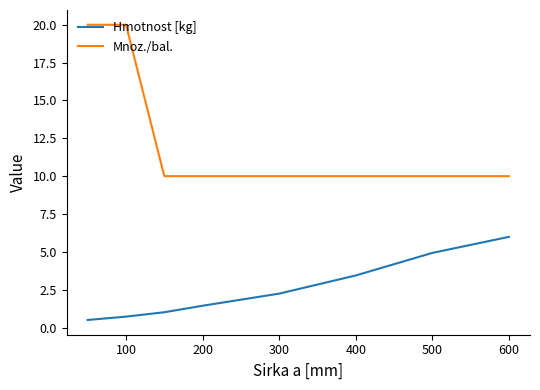

What is the maximum value shown in the chart?

20.0